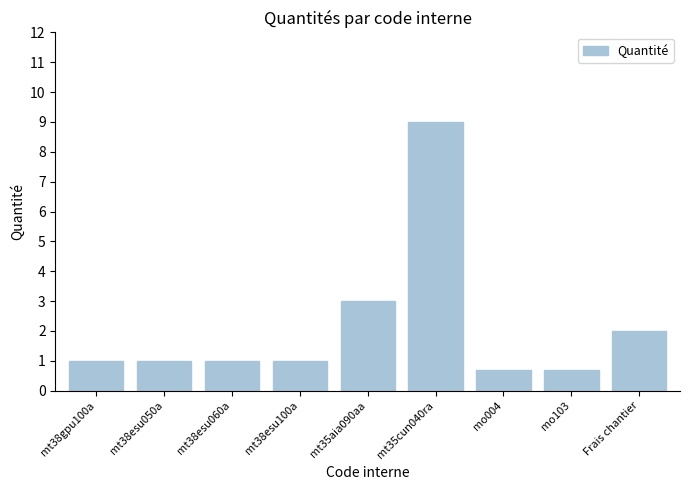

What is the label of the 3rd bar from the left?

mt38esu060a